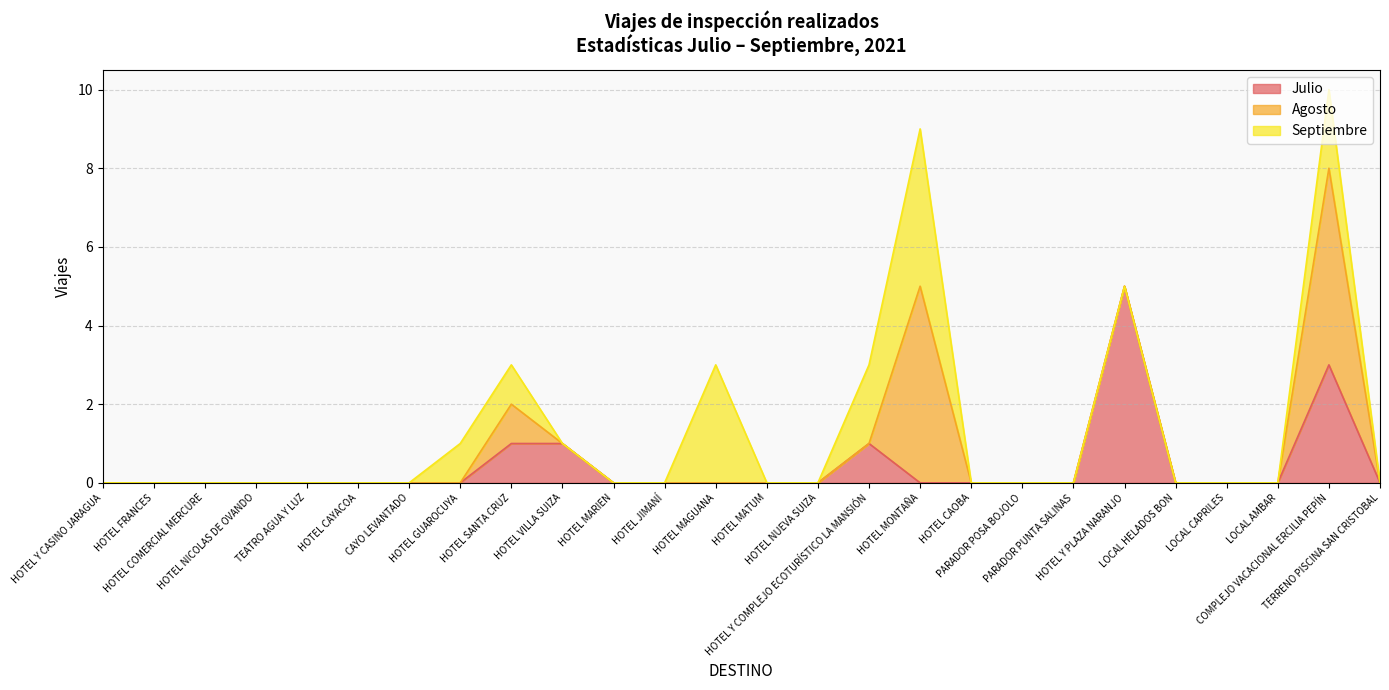

Rank the series at HOTEL CAOBA from highest to lowest value.

Julio, Agosto, Septiembre